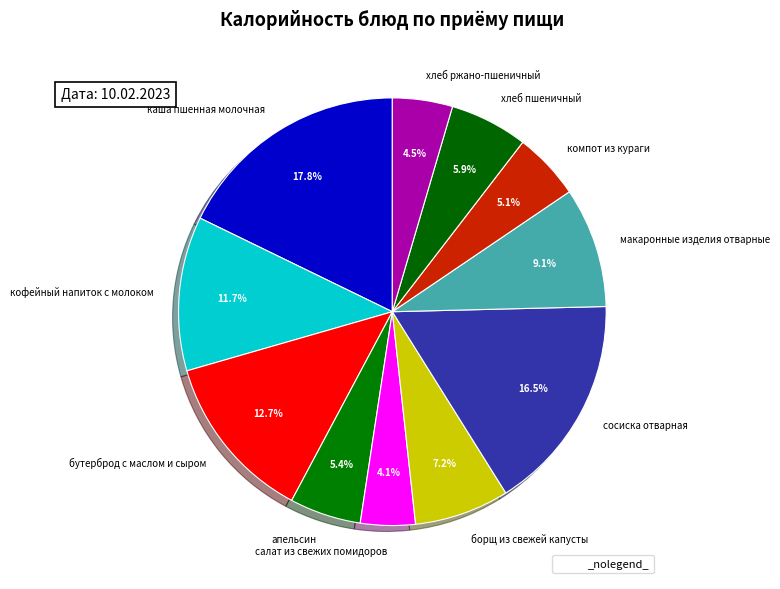

What percentage is the борщ из свежей капусты slice, to the nearest percent?

7%